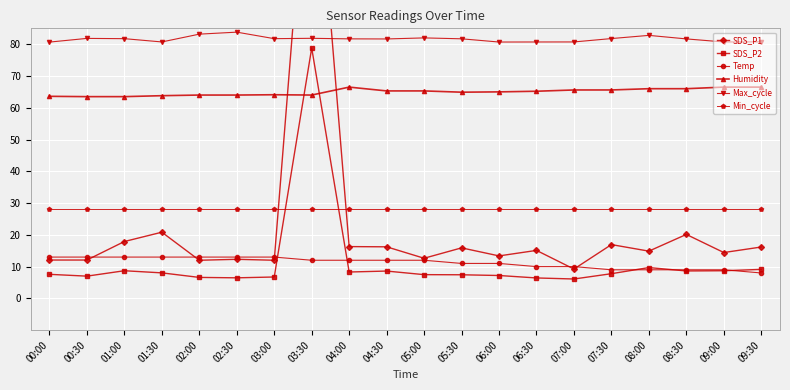

What are all the series names shown in the legend?

SDS_P1, SDS_P2, Temp, Humidity, Max_cycle, Min_cycle